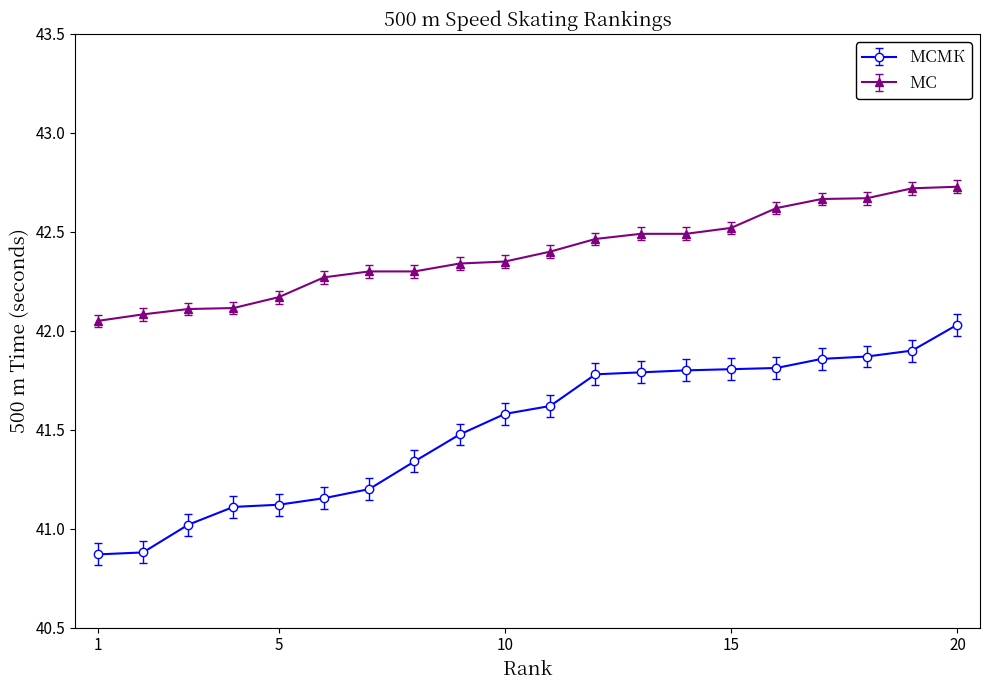

Rank the series by their average value, from highest to lowest.

МС, МСМК